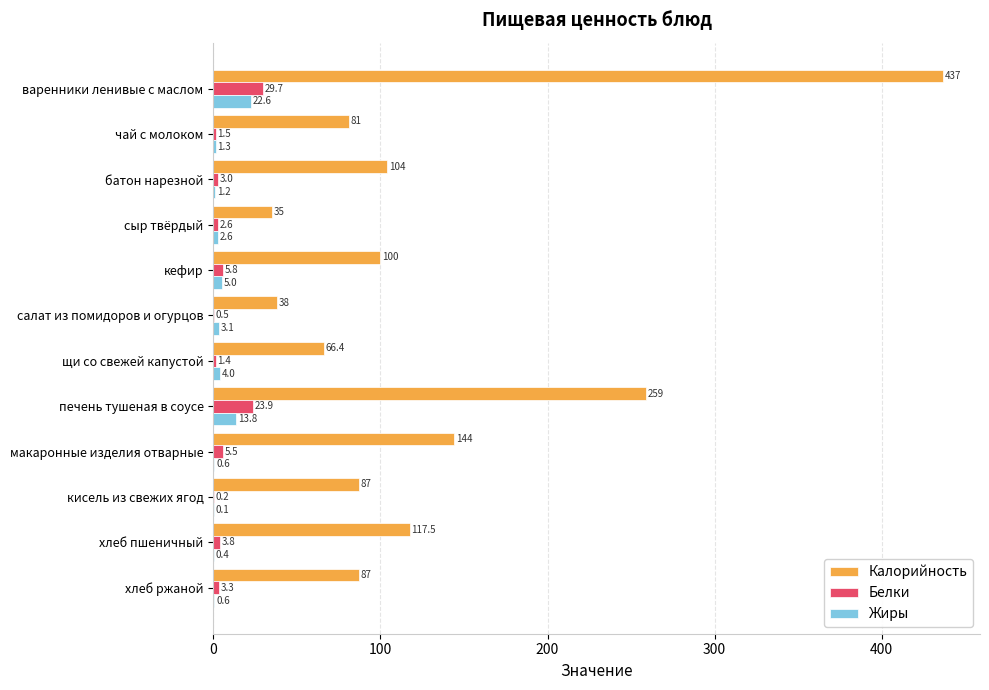

What is the maximum value for Калорийность?

437.0